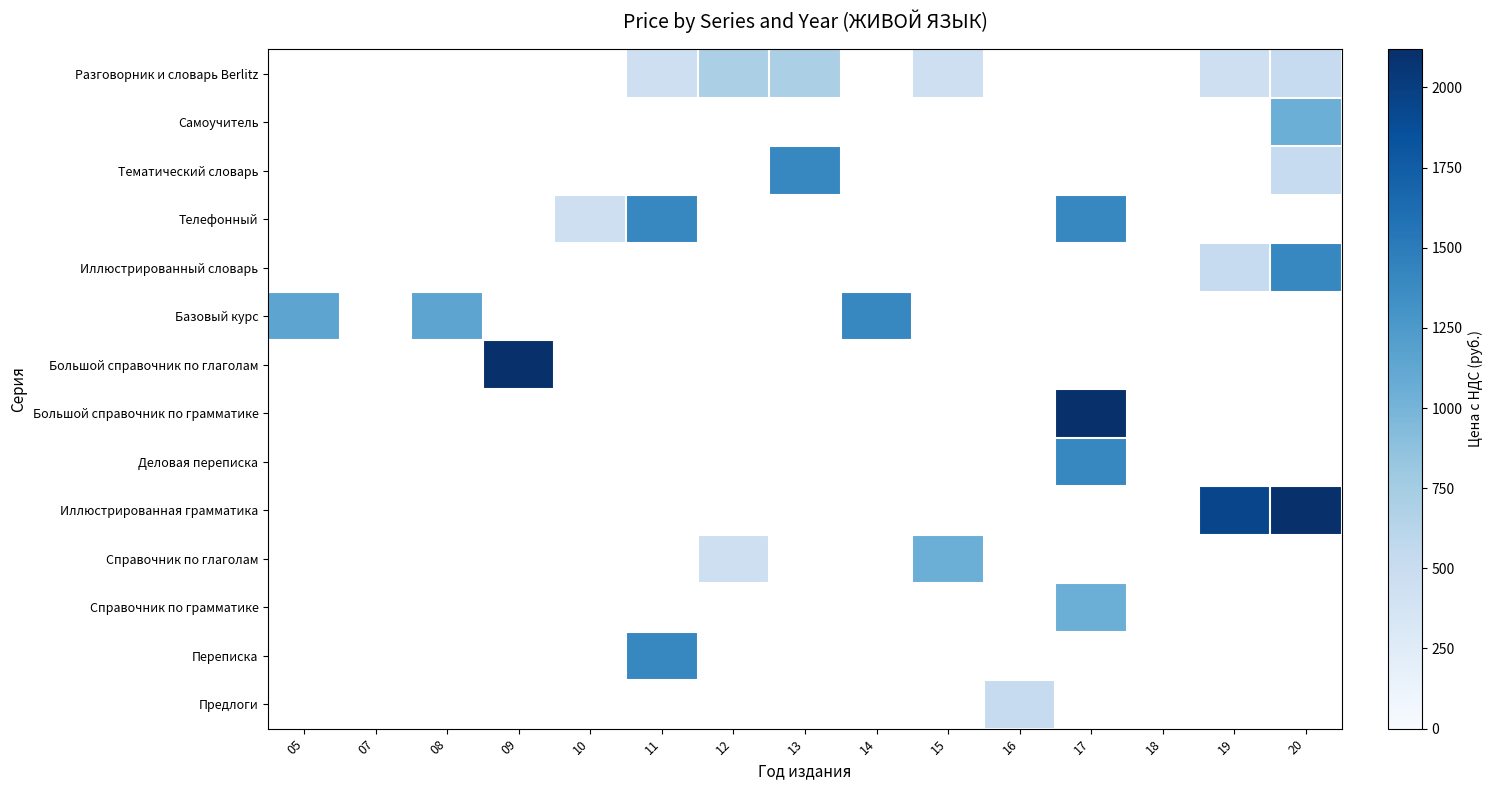

How many categories are shown in the chart?

15